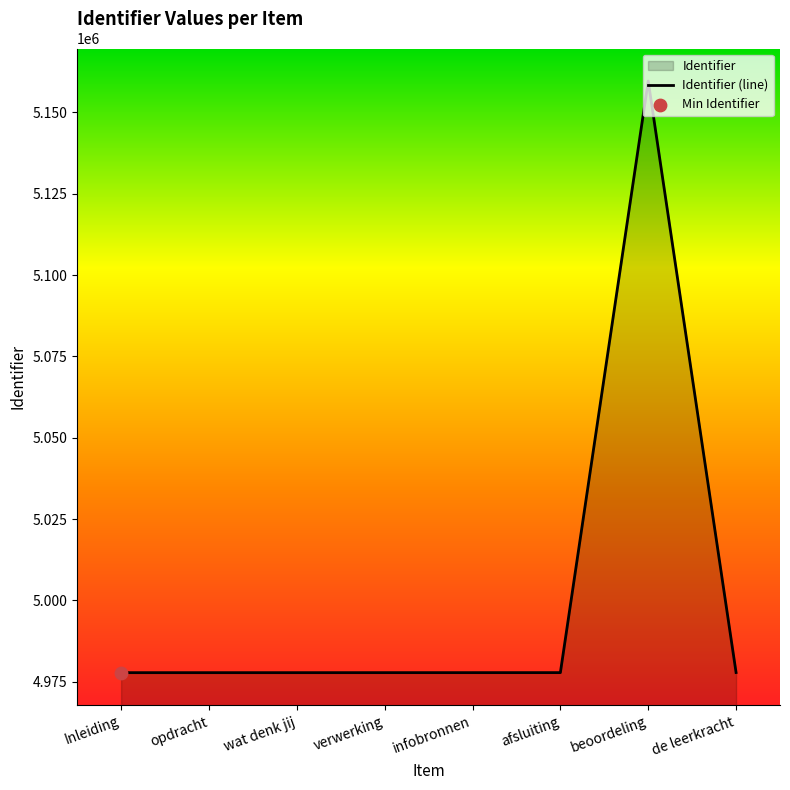

Approximately how many times larger is the value at afsluiting compared to verwerking?

1.0